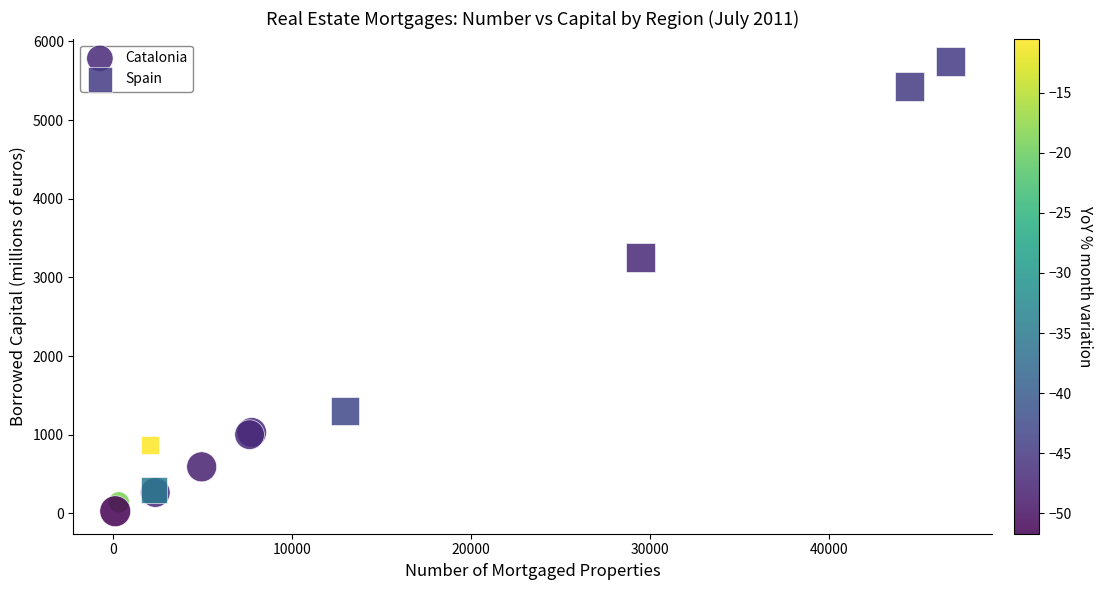

Which series has the widest spread of Y values?

Spain